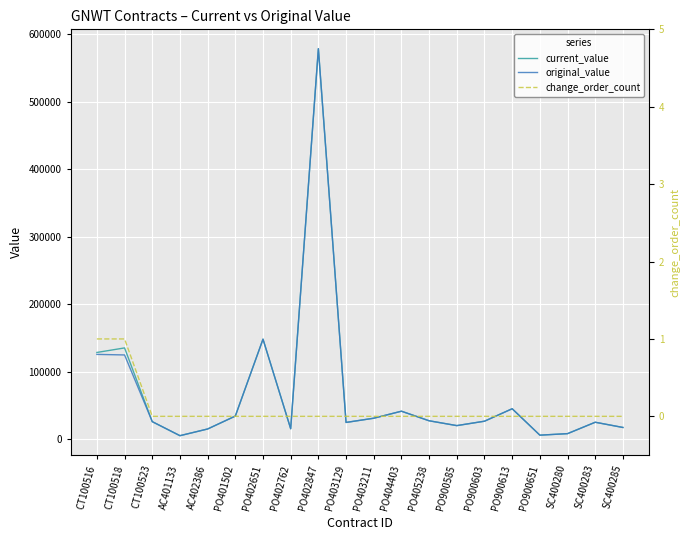

True or false: change_order_count has more than 2 interior local peaks.

False